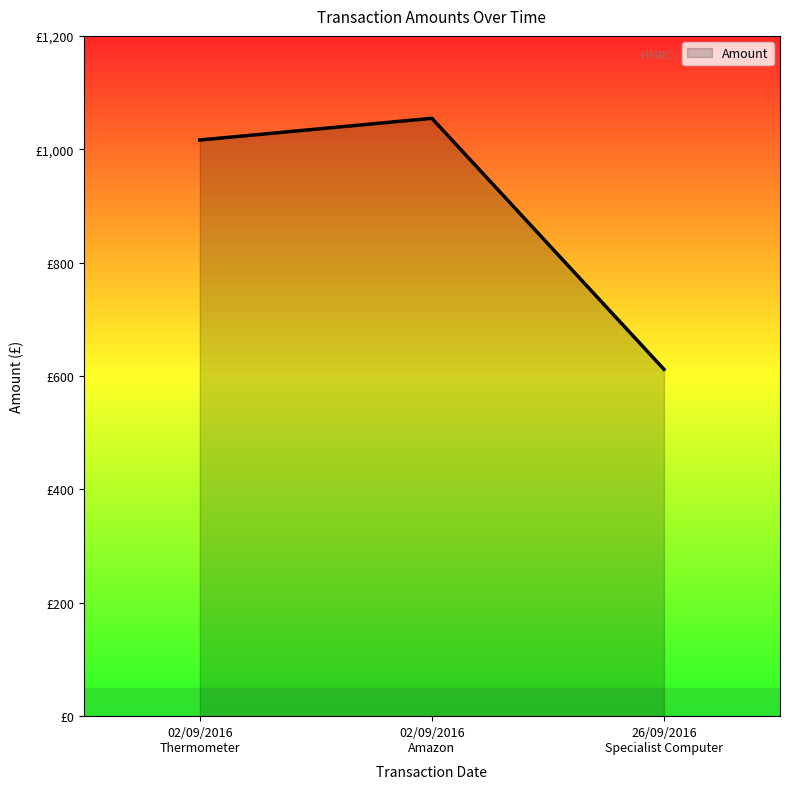

What is the sum of all values?

2682.8